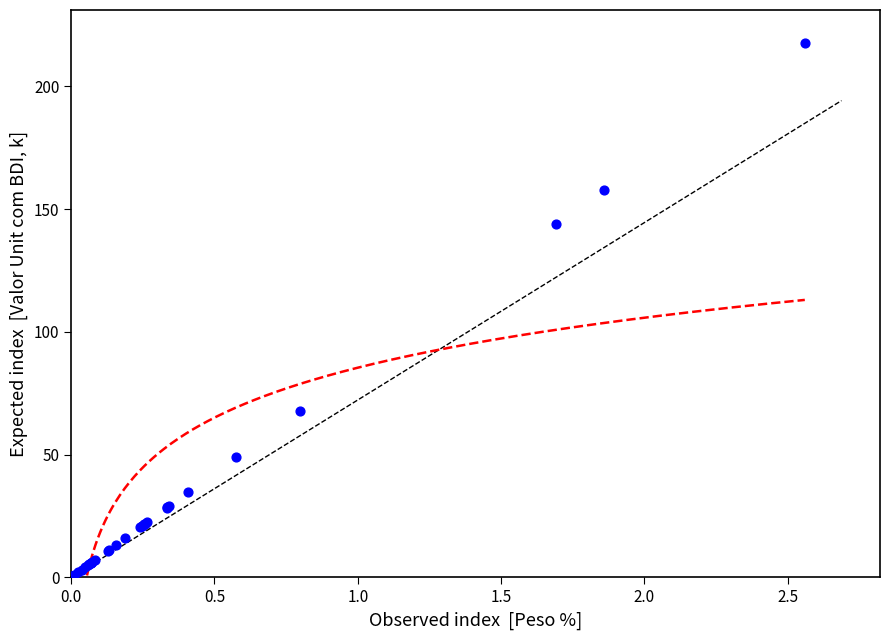

What Y value in the scatter plot is closest to 109?

144.0